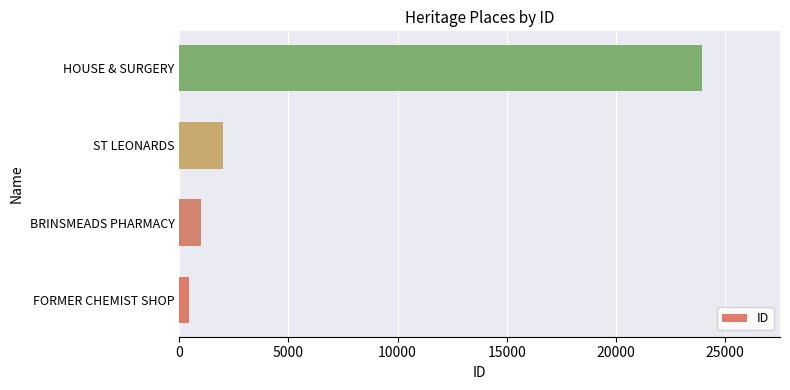

List the labels in order of value, smallest first.

FORMER CHEMIST SHOP, BRINSMEADS PHARMACY, ST LEONARDS, HOUSE & SURGERY